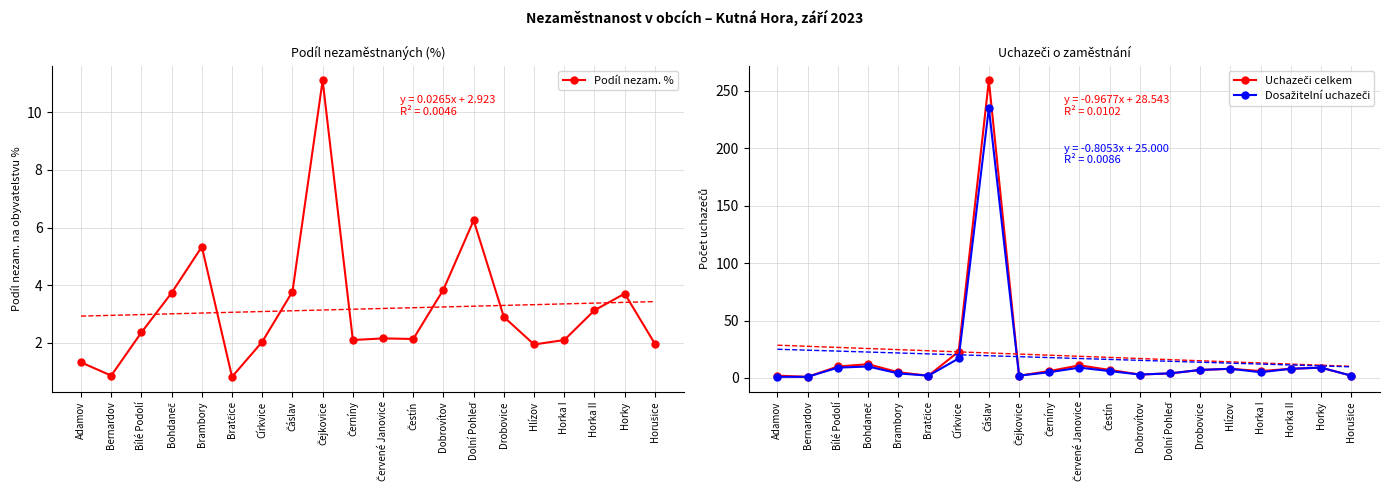

Where is the first local minimum for Uchazeči celkem?

Bernardov